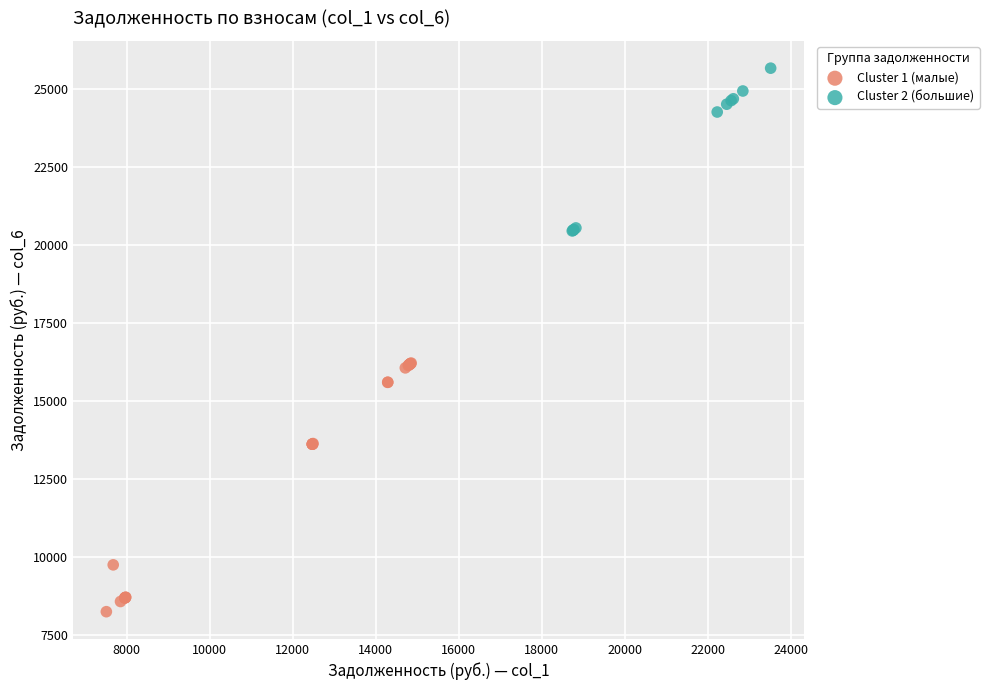

Which series has the largest Y range (max minus min)?

Cluster 1 (малые)